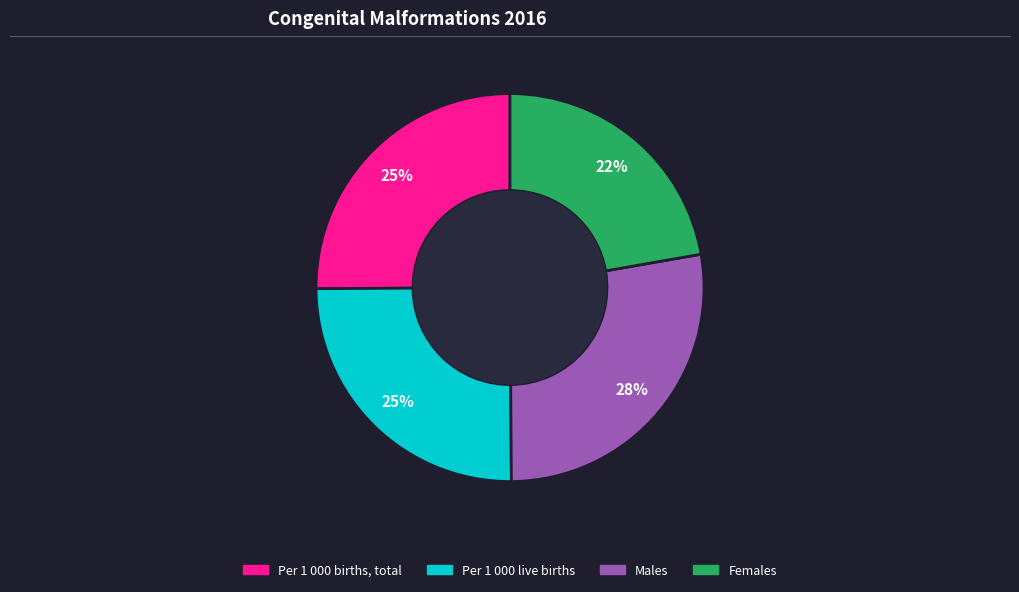

Do Males and Per 1 000 births, total together represent more than half of the pie?

Yes